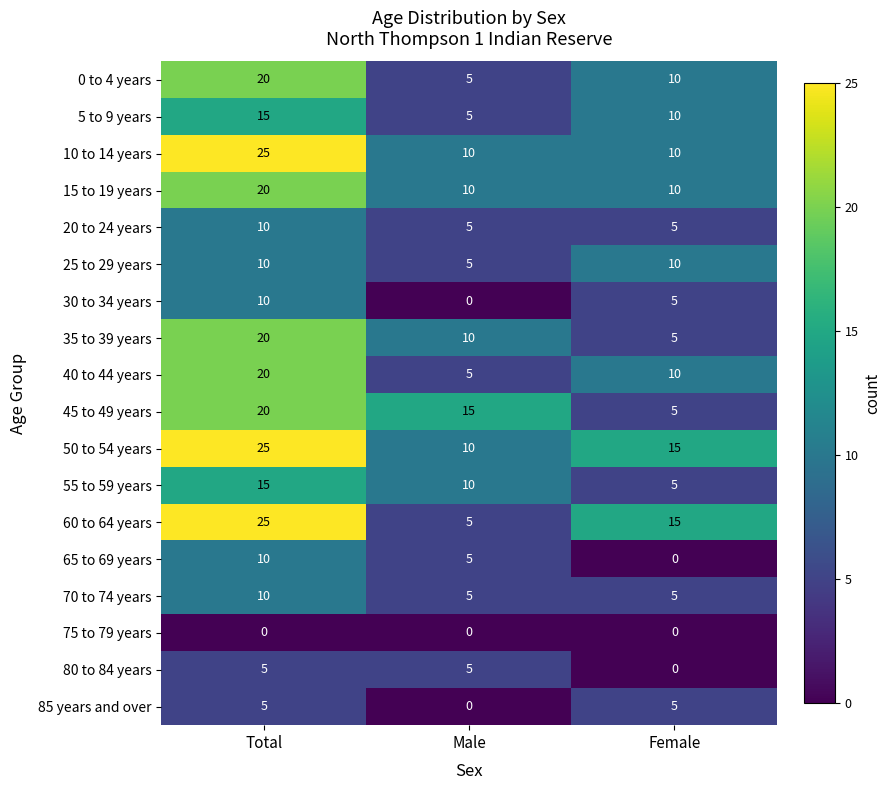

List the labels in order of 45 to 49 years value, smallest first.

Female, Male, Total